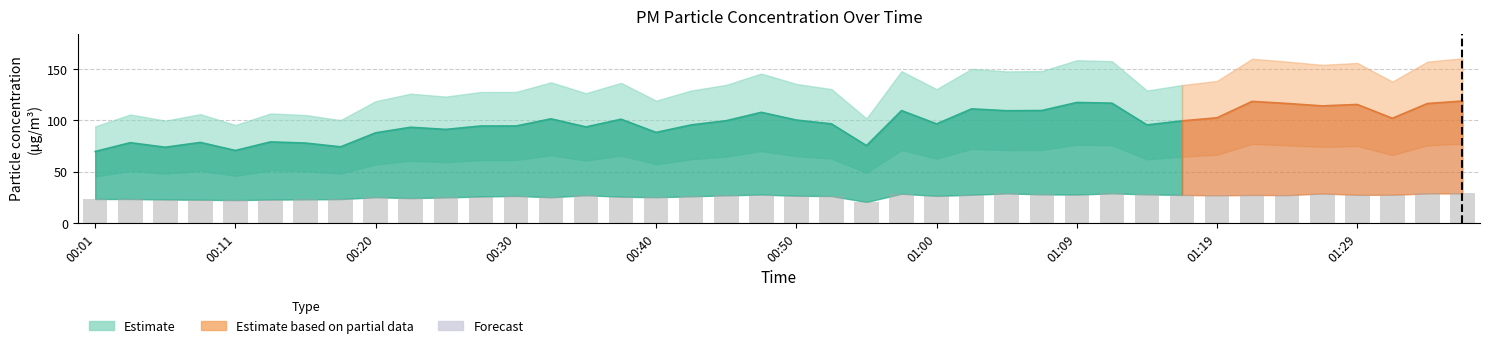

What is the smallest value displayed?

20.6